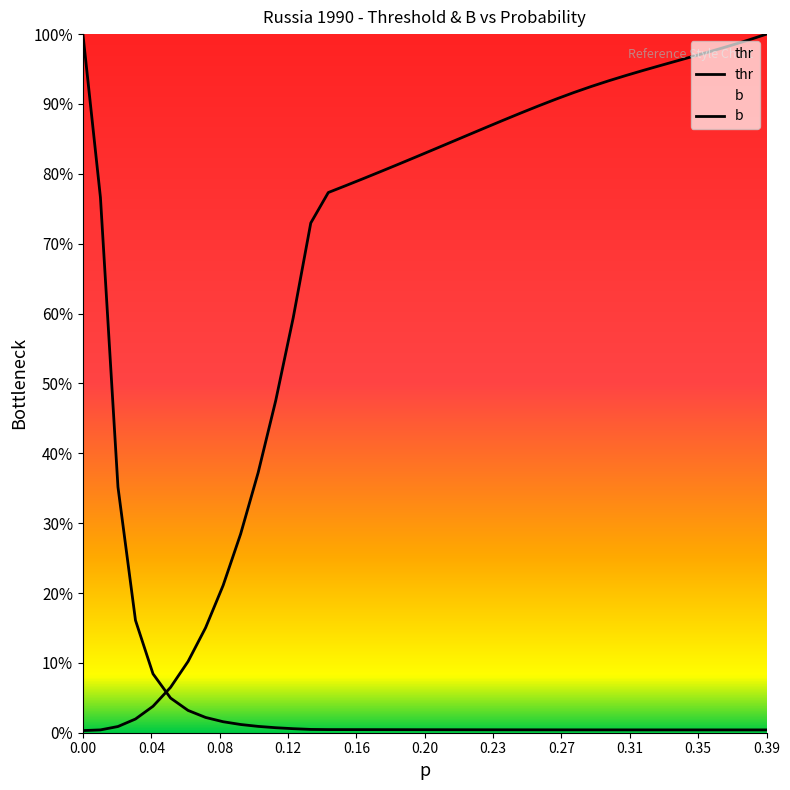

Does the chart display data point markers on the line(s)?

No